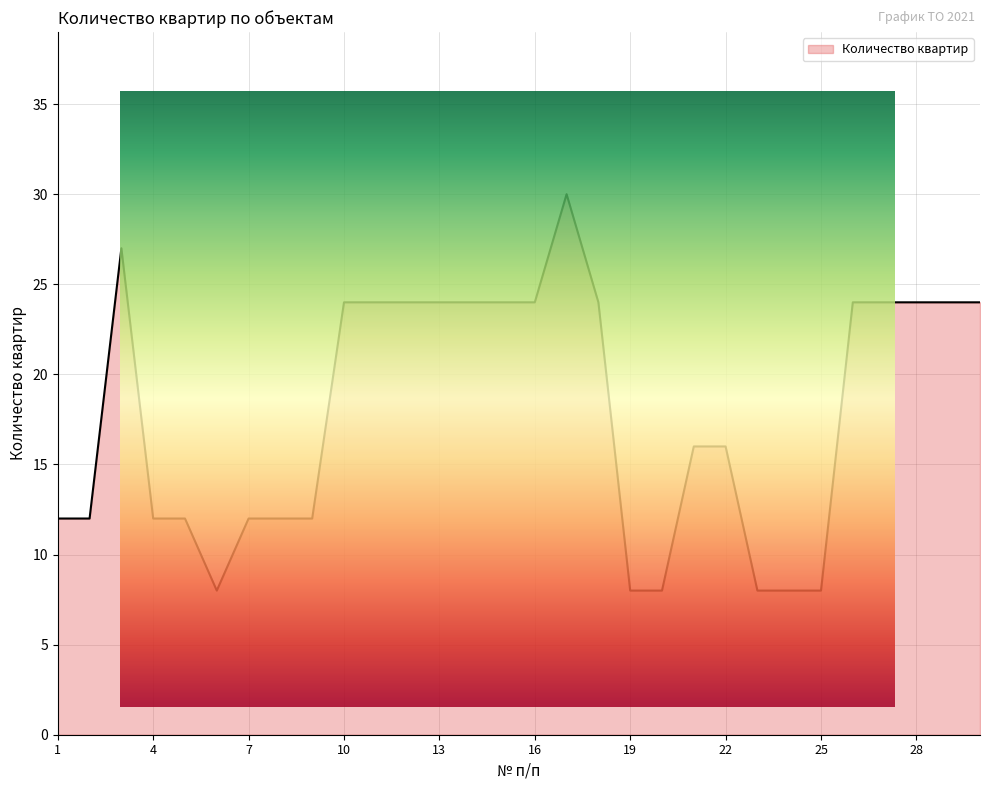

Rank the categories by value from highest to lowest.

17, 3, 10, 11, 12, 13, 14, 15, 16, 18, 26, 27, 28, 29, 30, 21, 22, 1, 2, 4, 5, 7, 8, 9, 6, 19, 20, 23, 24, 25